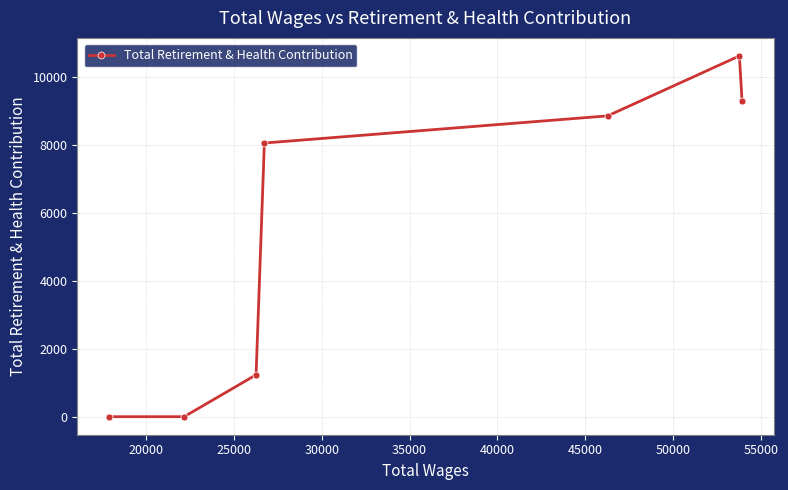

What is the difference between the maximum and minimum values?

10621